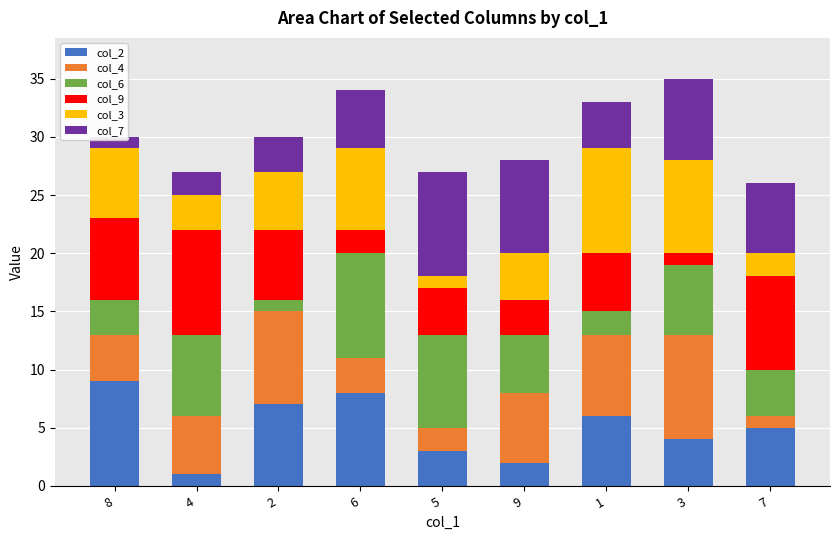

Read the col_7 value at 6.

5